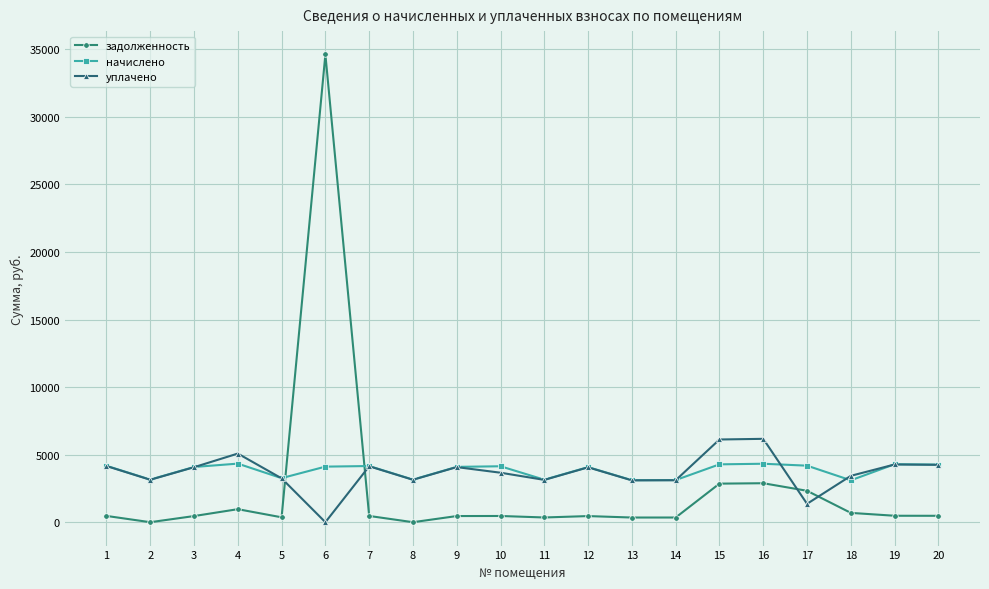

What is the value of the начислено point at the 4th from the left?

4334.9